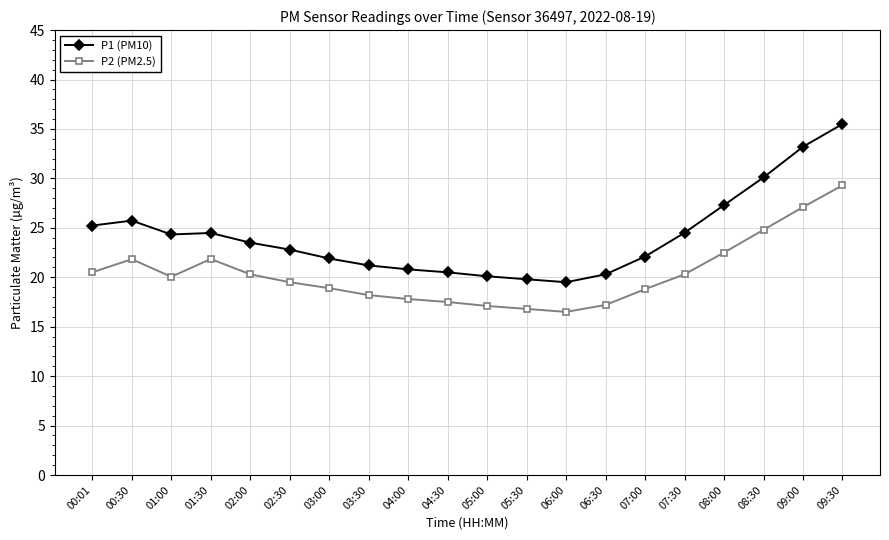

What is the minimum value shown in the chart?

16.5